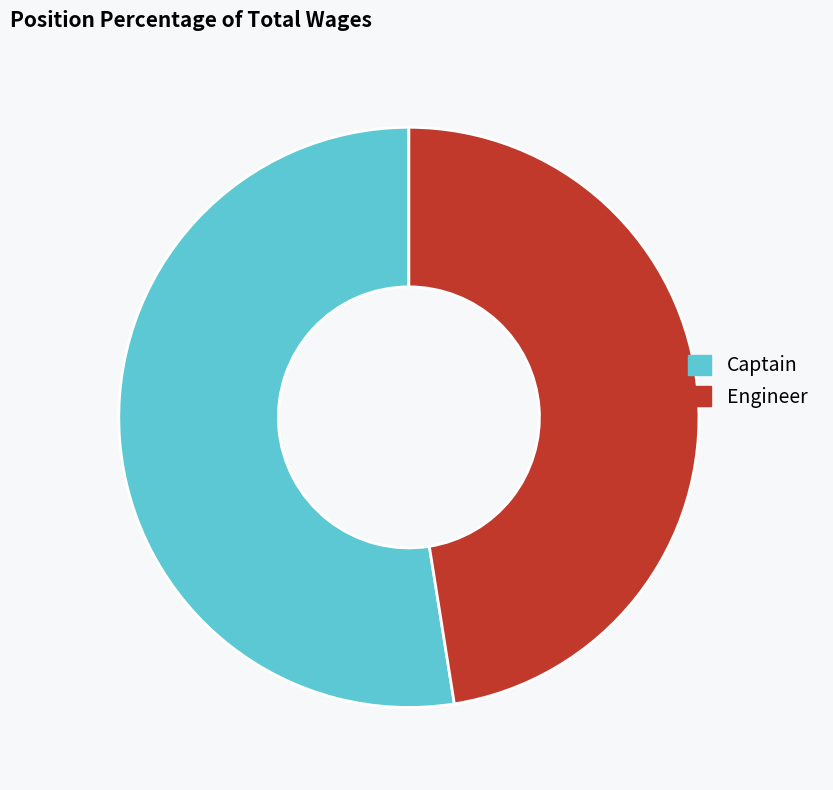

What is the largest slice in the pie chart?

Captain